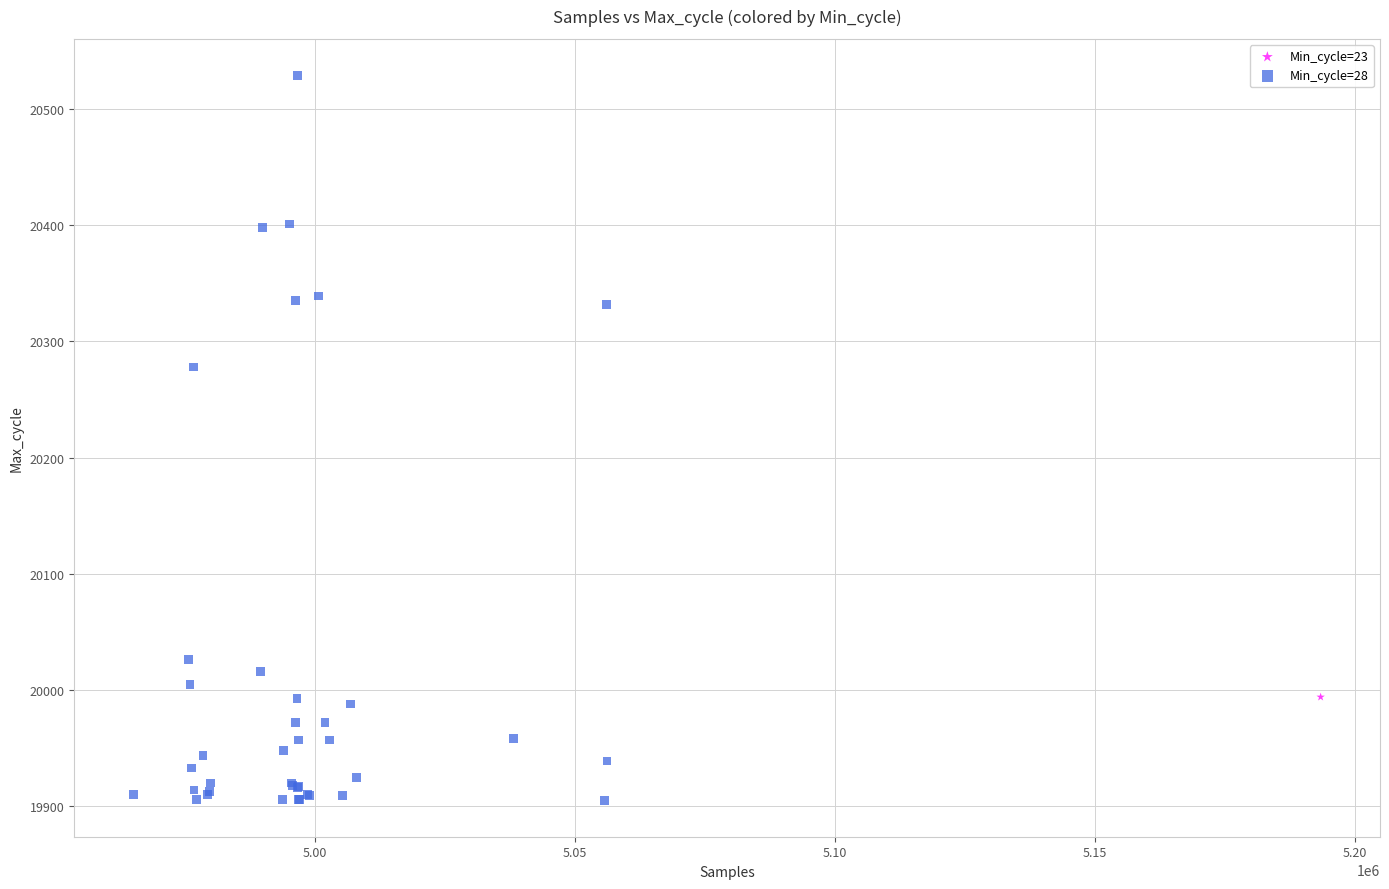

What are all the series names shown in the legend?

Min_cycle=23, Min_cycle=28